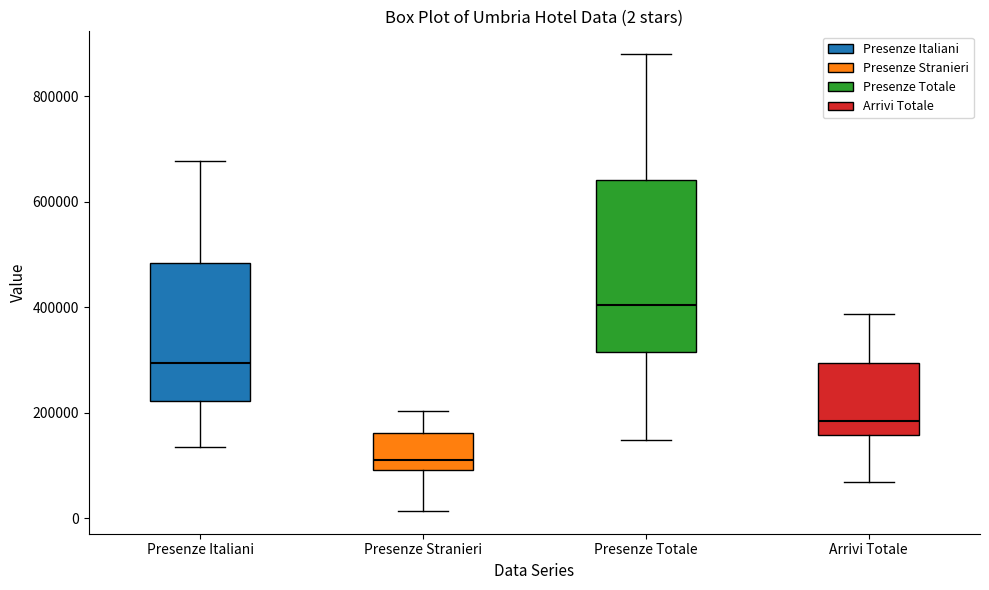

Which box has the lowest median line?

Presenze Stranieri